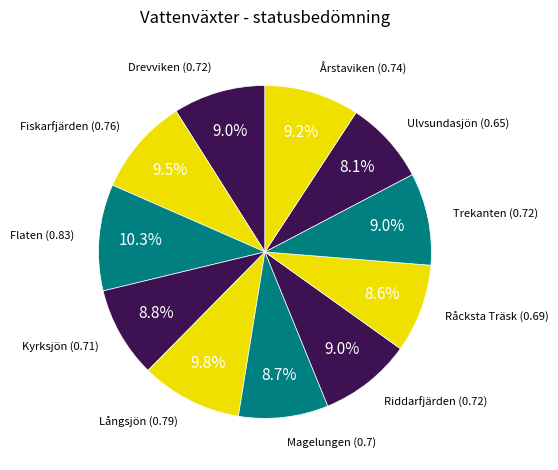

Is the sum of Riddarfjärden and Årstaviken greater than half?

No